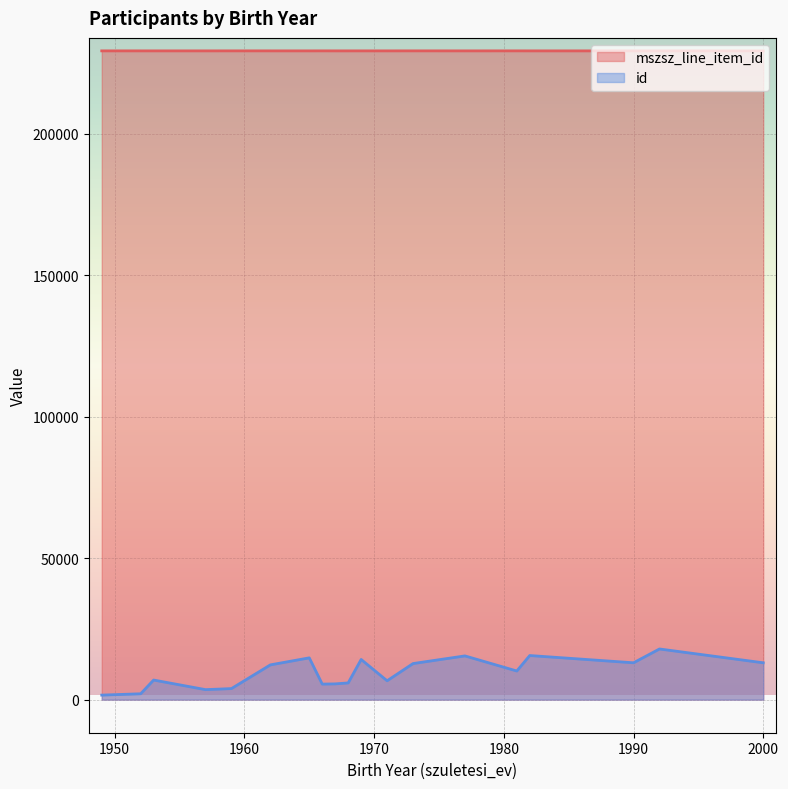

The mszsz_line_item_id series shows 229201 at 1990. True or false?

True